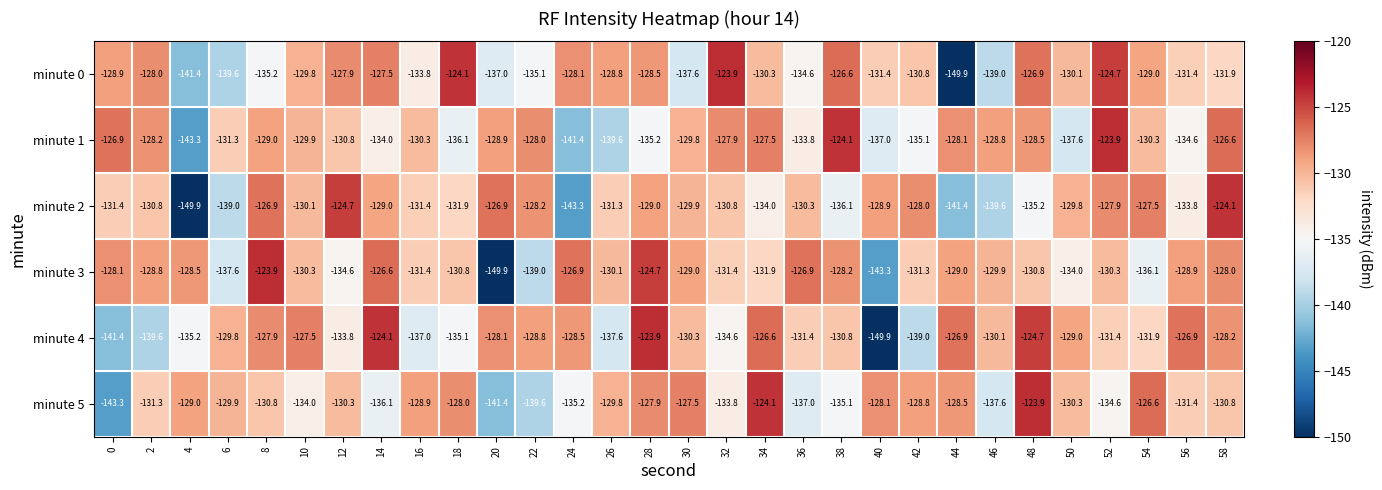

Which series changed the most between 38 and 48?

minute 5